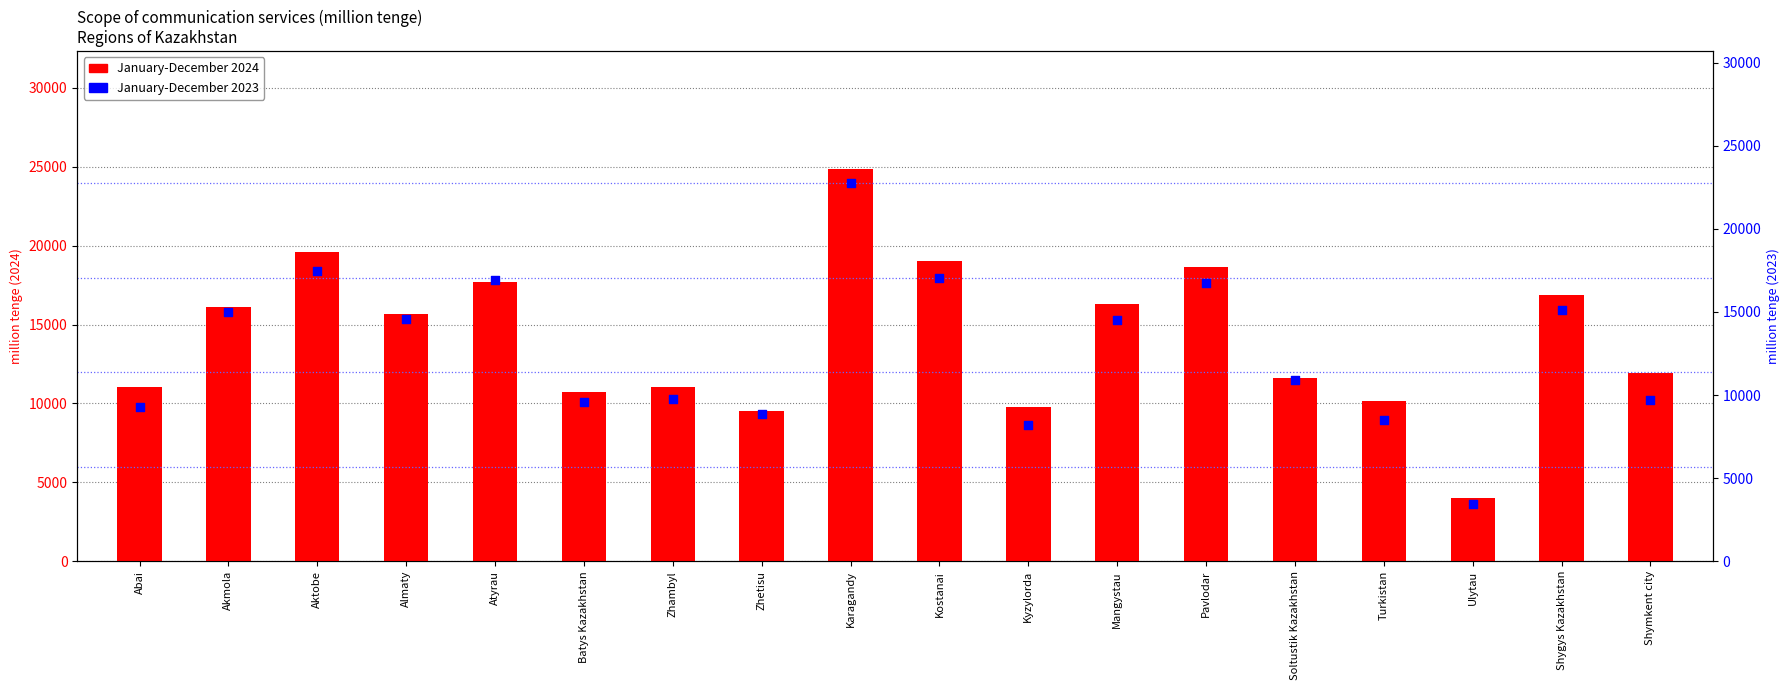

Which series reaches the minimum Y coordinate?

January-December 2023